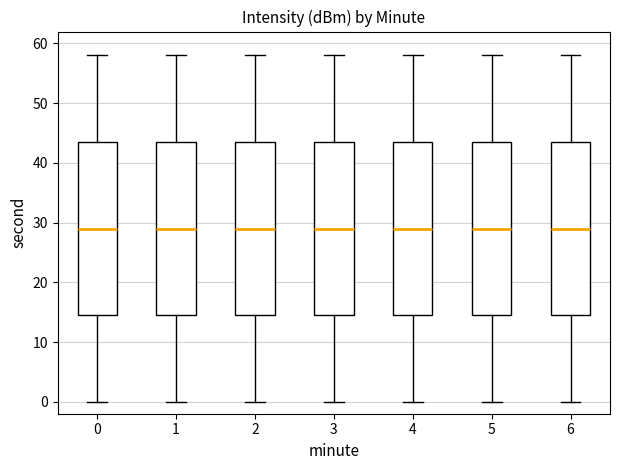

Reading left to right, read every box against the y-axis: the position of its median line, the range the box covers, and the ends of its whiskers. The values are not printed on the chart, so give them approximately, as read against the axis.

0: median 29, box 15 to 44, whiskers 0 to 58
1: median 29, box 15 to 44, whiskers 0 to 58
2: median 29, box 15 to 44, whiskers 0 to 58
3: median 29, box 15 to 44, whiskers 0 to 58
4: median 29, box 15 to 44, whiskers 0 to 58
5: median 29, box 15 to 44, whiskers 0 to 58
6: median 29, box 15 to 44, whiskers 0 to 58